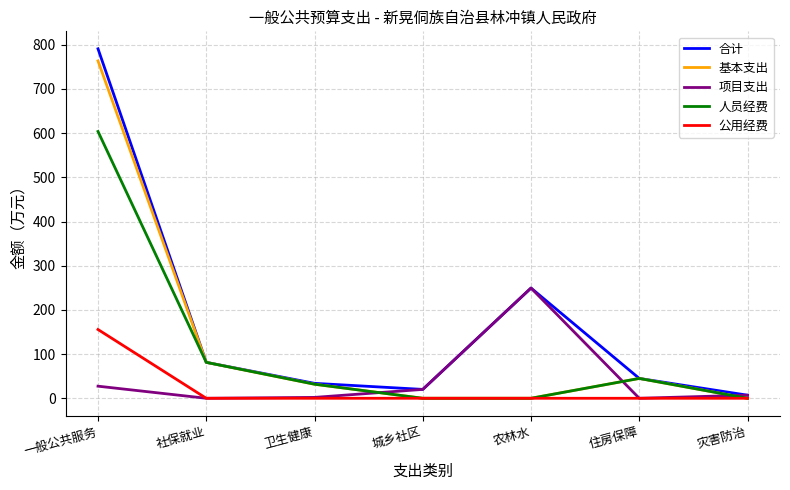

What is the difference between the second highest and minimum values in the 基本支出 series?

81.3